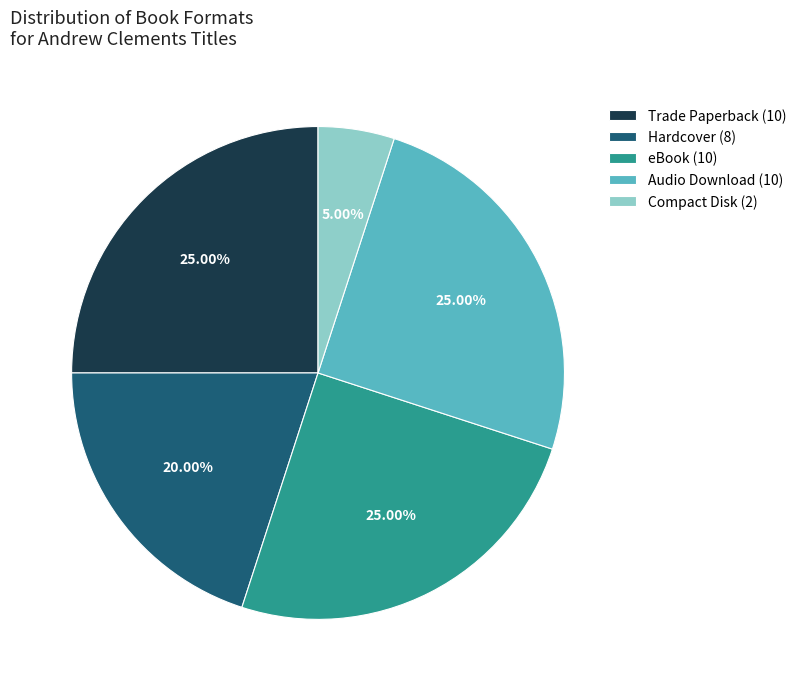

Between Audio Download (10) and Compact Disk (2), which is larger?

Audio Download (10)